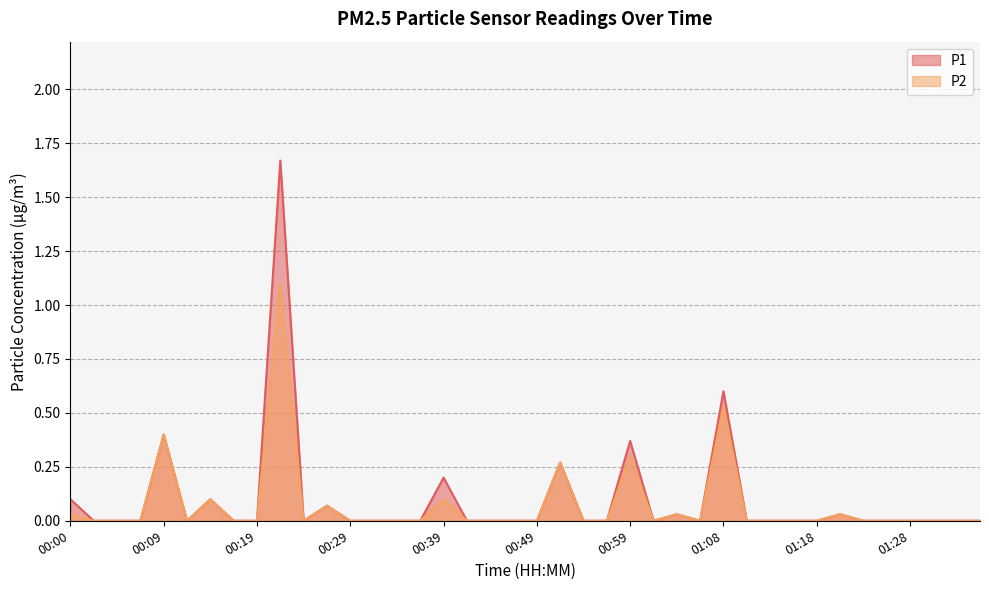

Count the number of categories in the chart.

40